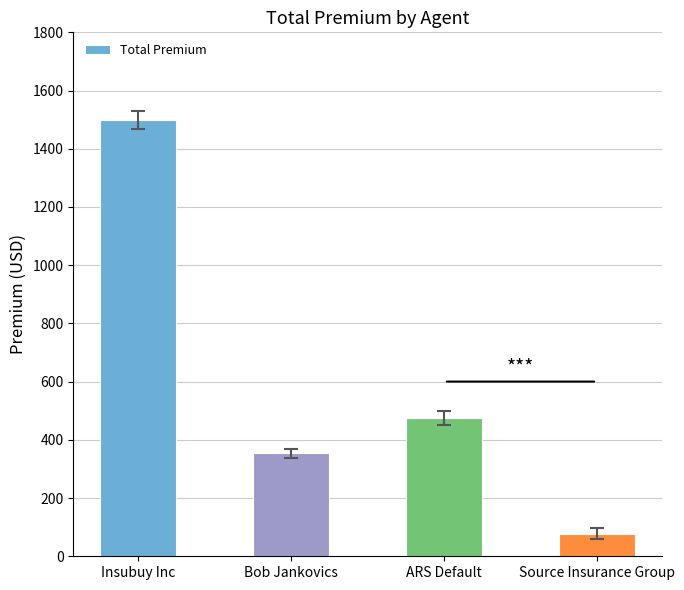

What position from the left is Insubuy Inc?

1